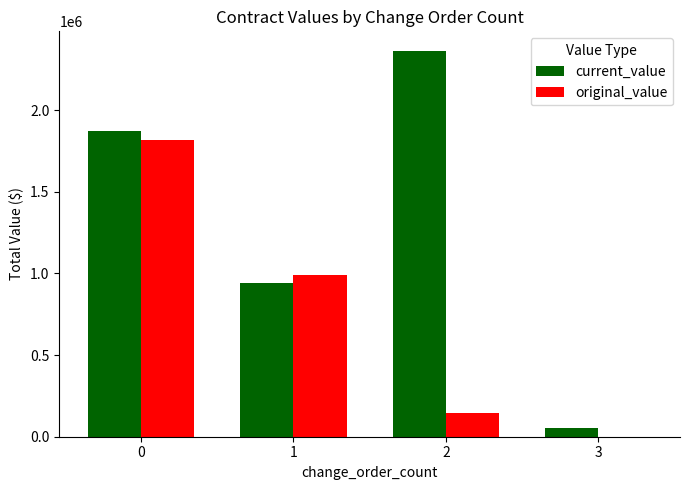

How many positive values does the original_value series have?

3